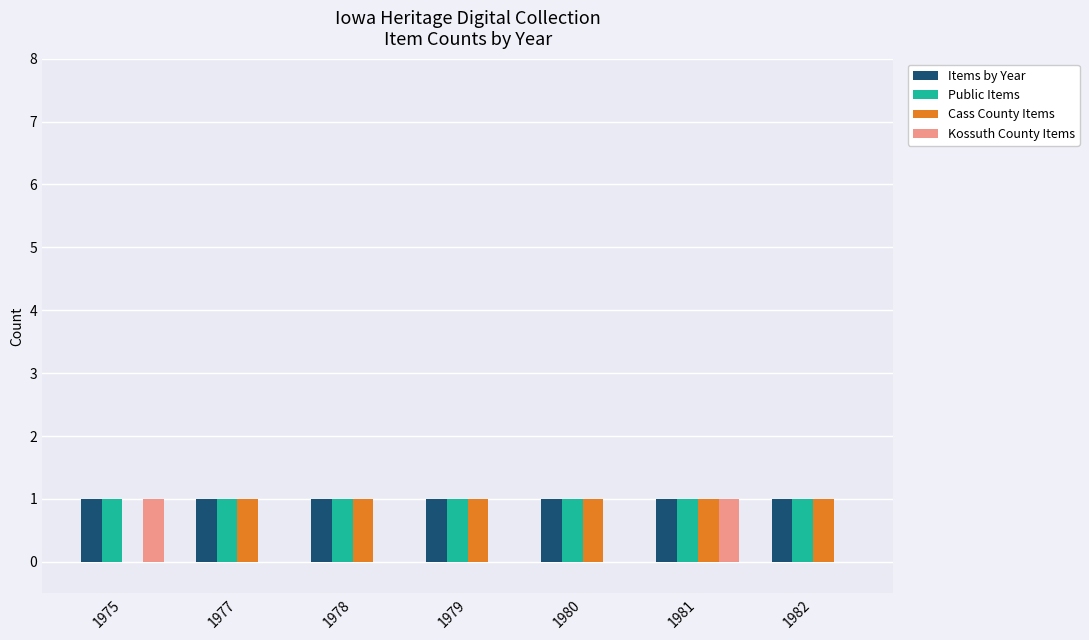

Is it true that Public Items equals 1 at 1980?

True